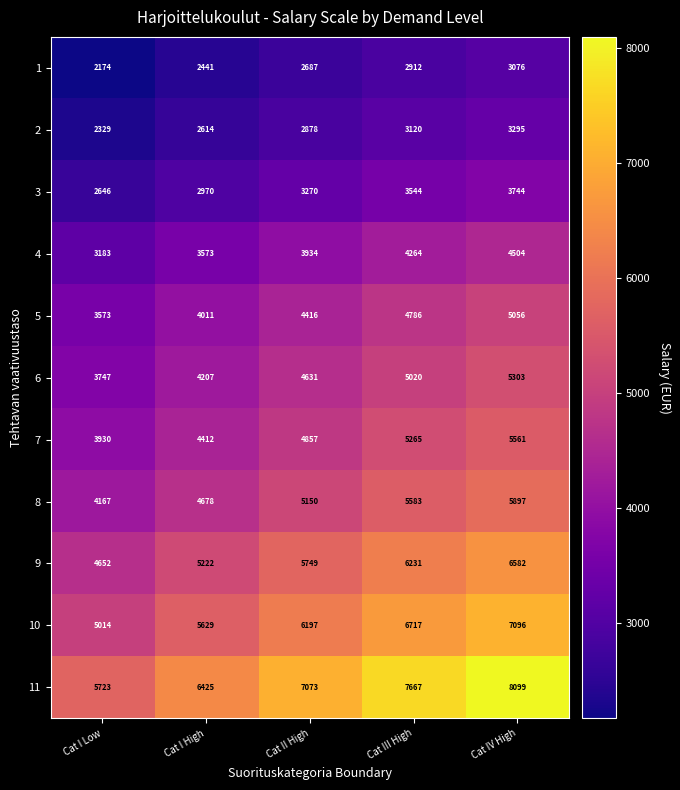

At Cat I Low, list the series in order from largest to smallest.

11, 10, 9, 8, 7, 6, 5, 4, 3, 2, 1